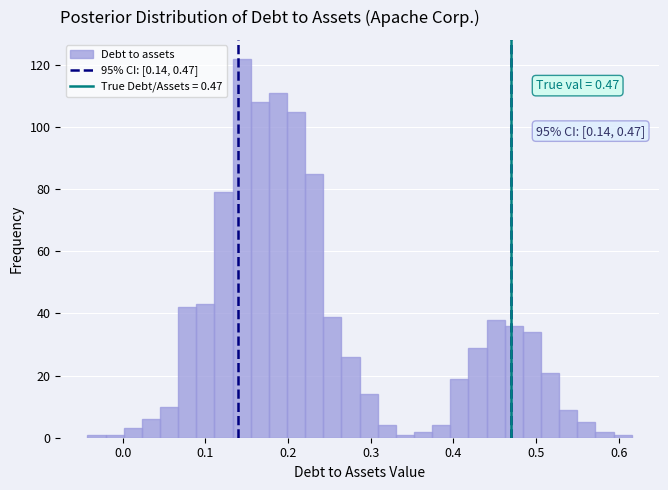

Around what value on the x-axis is the tallest bar? Give the approximate position of its centre, as read against the axis.

0.14